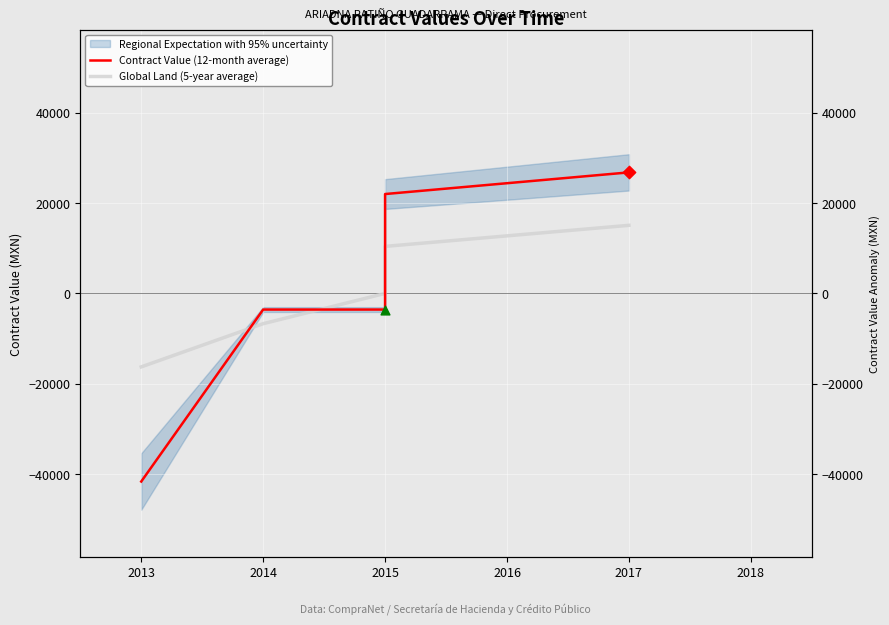

At which category is the sum across all series the highest?

2017